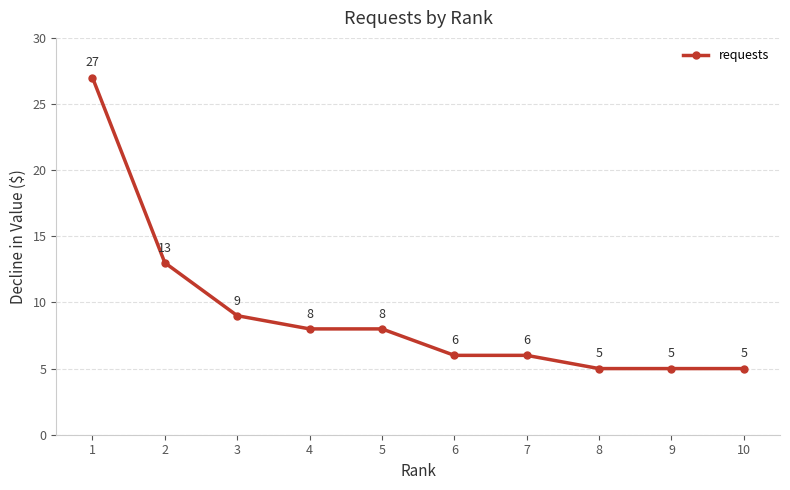

The value at 1 is 10. True or false?

False